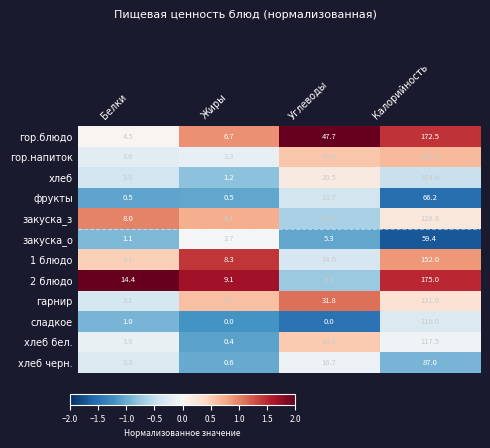

List the labels in order of хлеб бел. value, smallest first.

Жиры, Белки, Углеводы, Калорийность